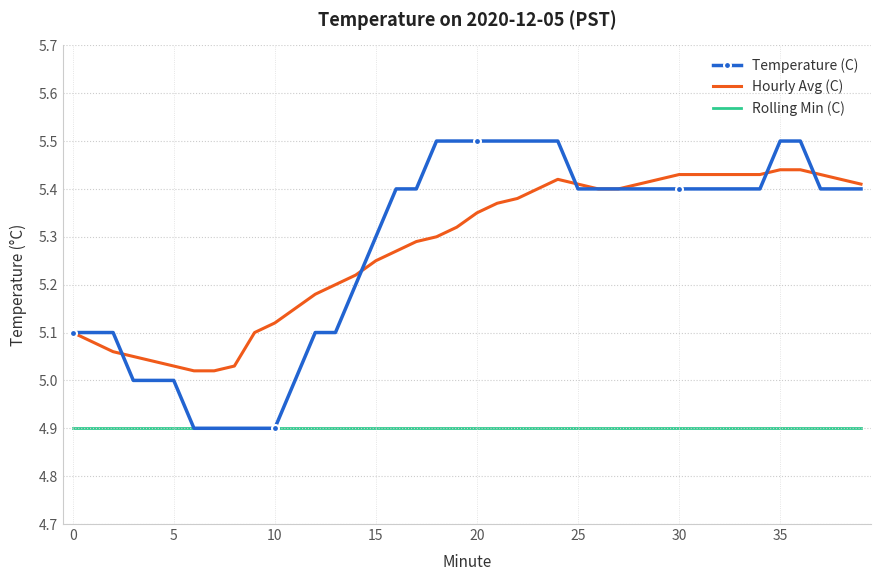

True or false: Hourly Avg (C) and Rolling Min (C) cross at least once.

False